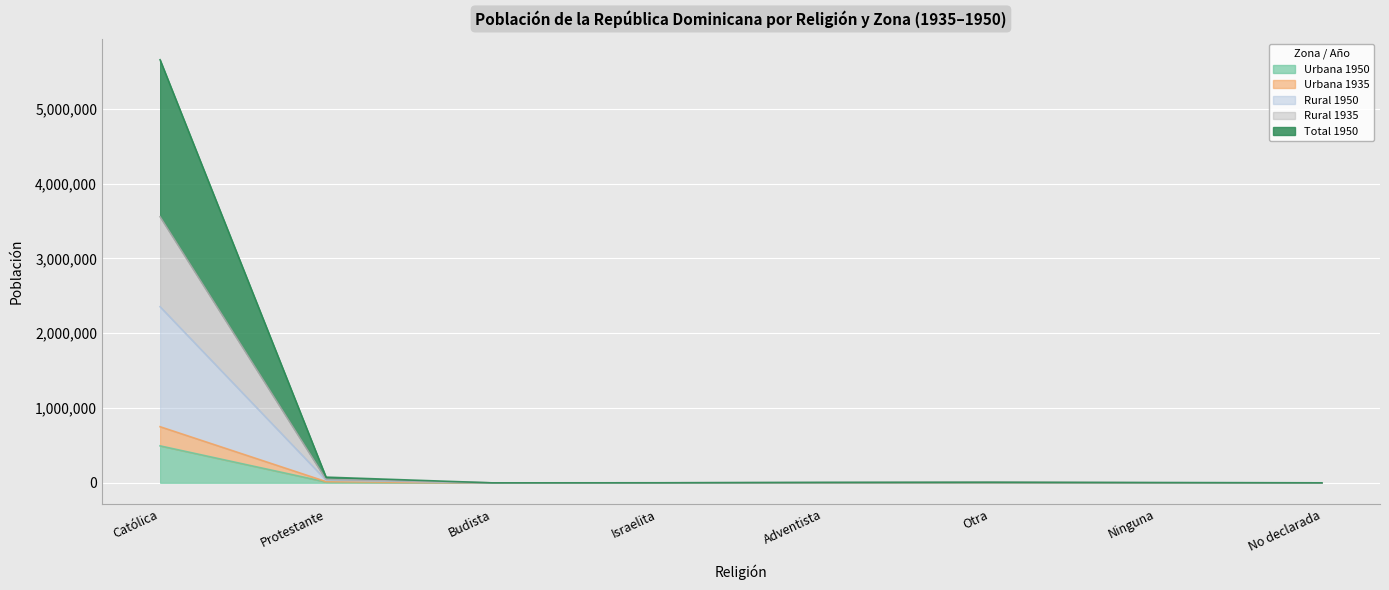

The value of Rural 1935 at Budista is 112. True or false?

True